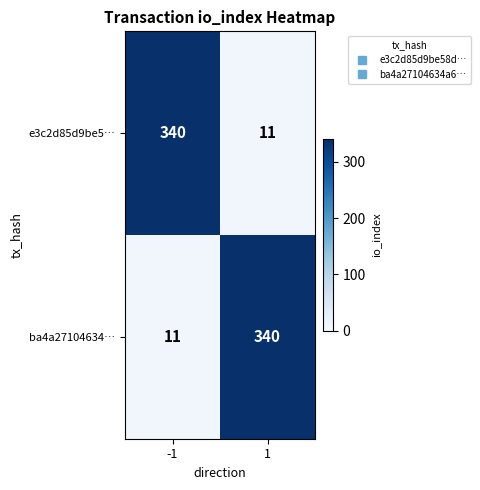

Rank the series at -1 from highest to lowest value.

e3c2d85d9be5…, ba4a27104634…